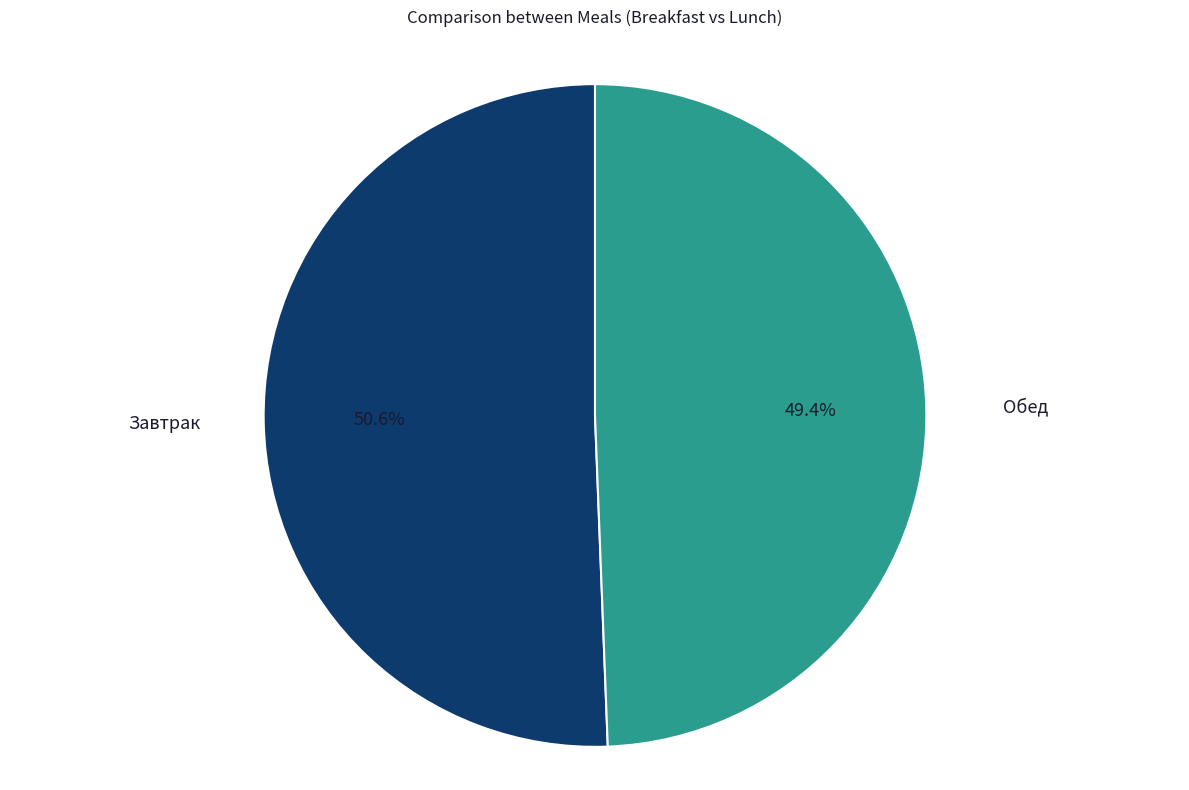

To the nearest percent, what portion does Завтрак represent?

51%